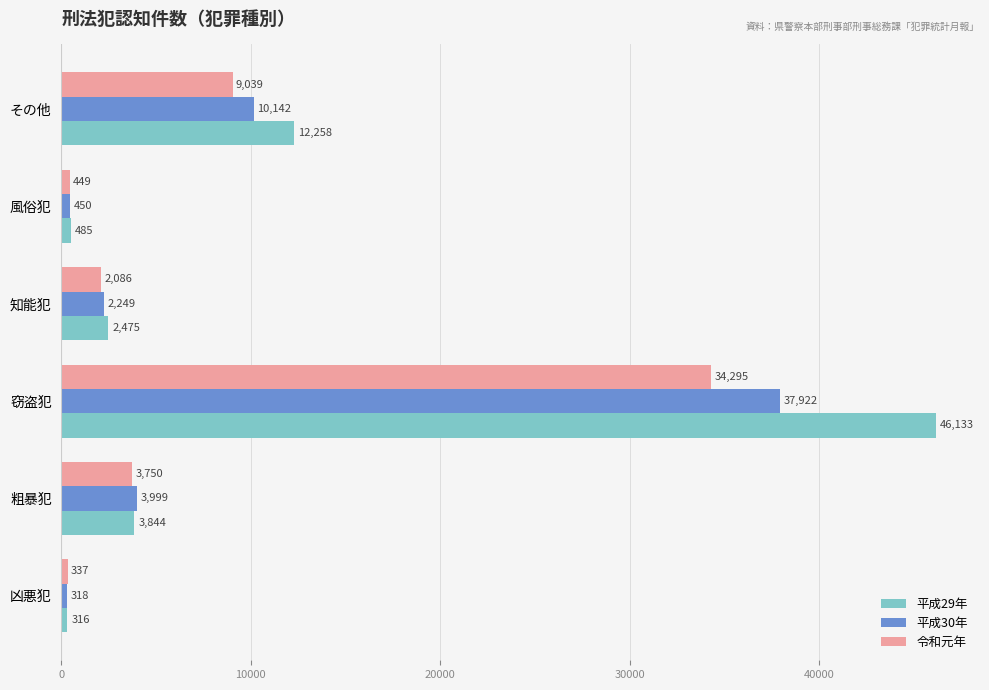

What is the sum of all 平成30年 values?

55080